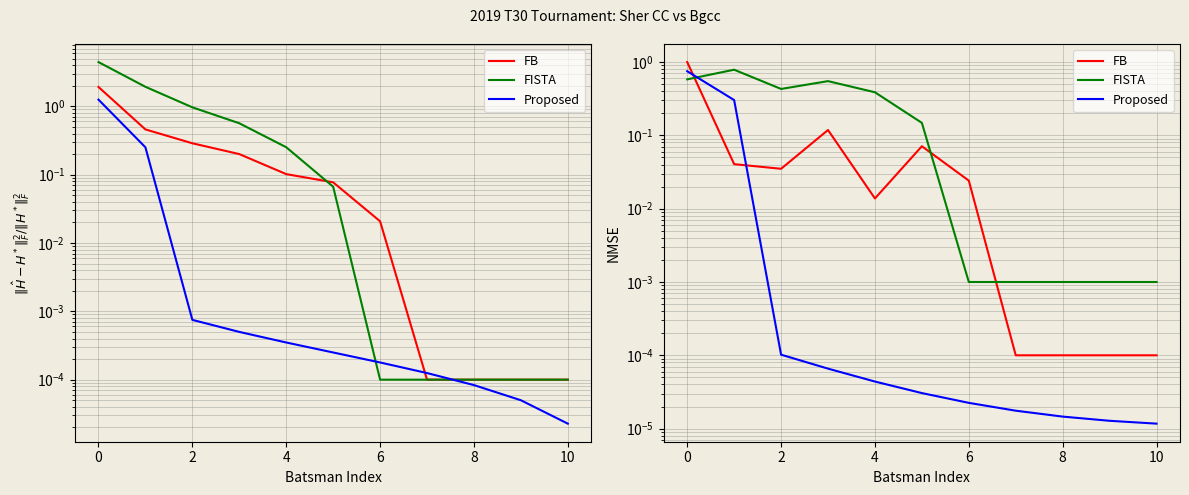

Is this an area chart (filled region under the line)?

No